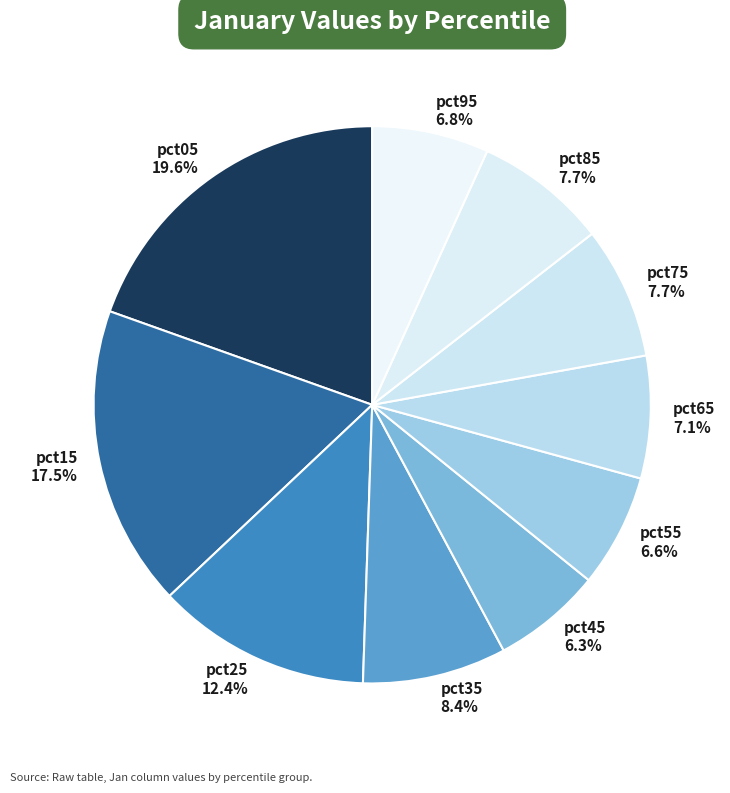

Is it true that pct65 is 15% of the pie?

False